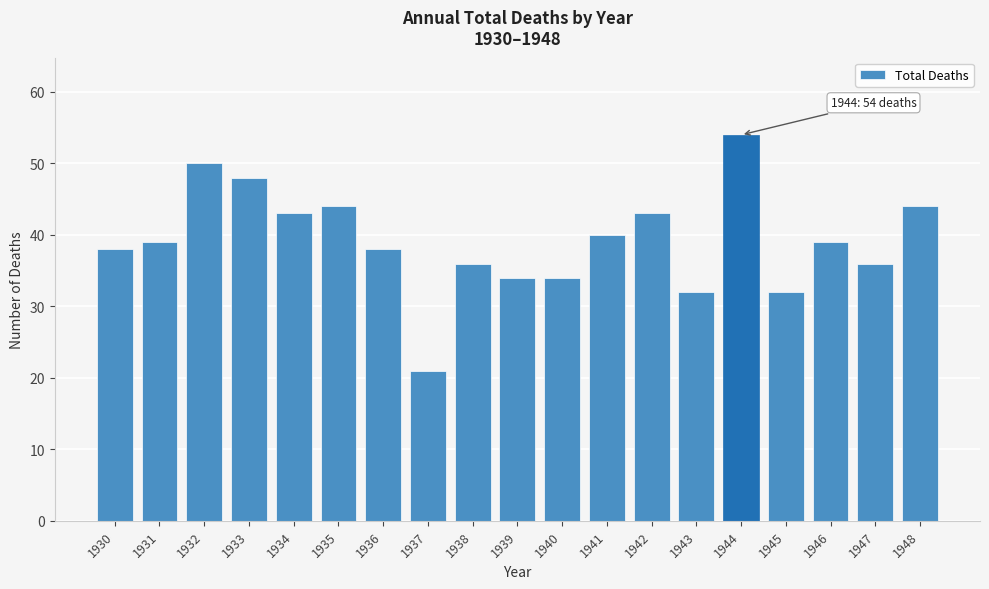

Reading left to right, what are all the values shown in this chart?

38	39	50	48	43	44	38	21	36	34	34	40	43	32	54	32	39	36	44